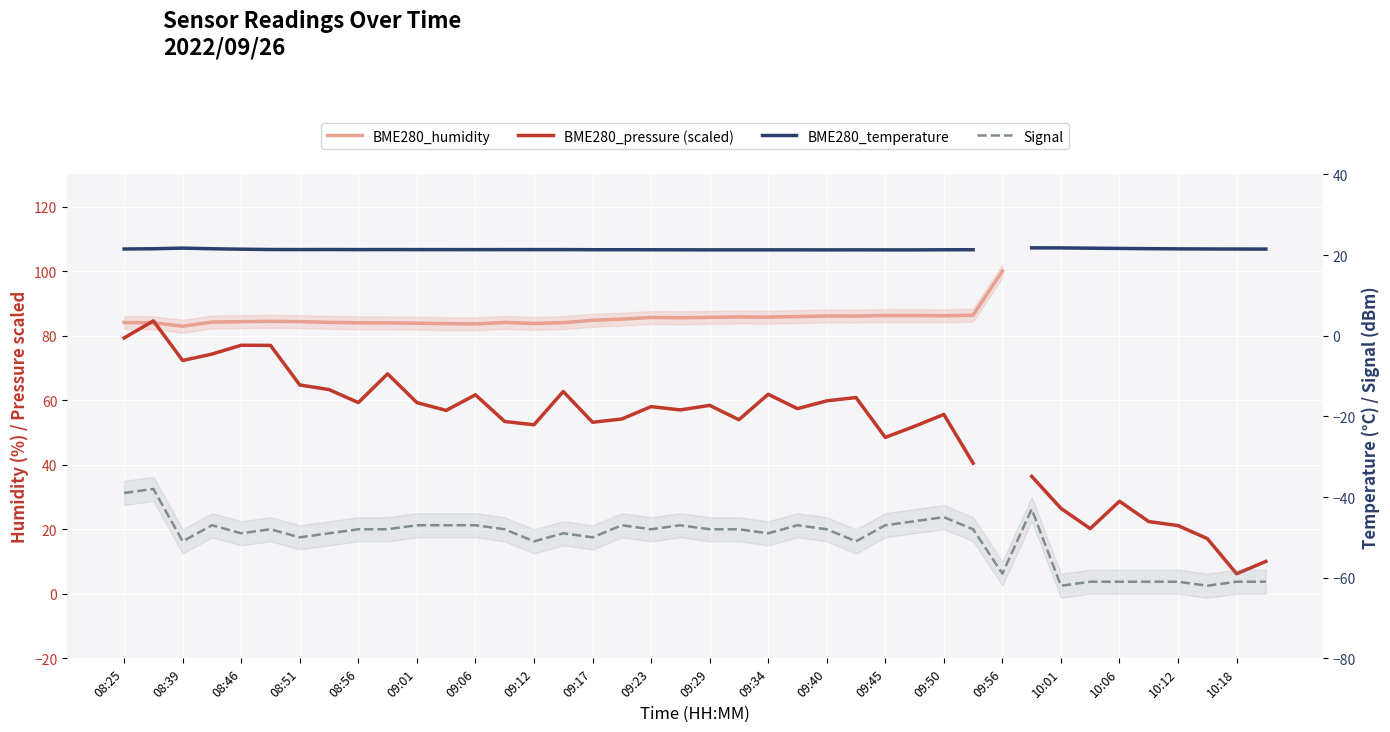

True or false: BME280_humidity and BME280_temperature cross at least once.

False